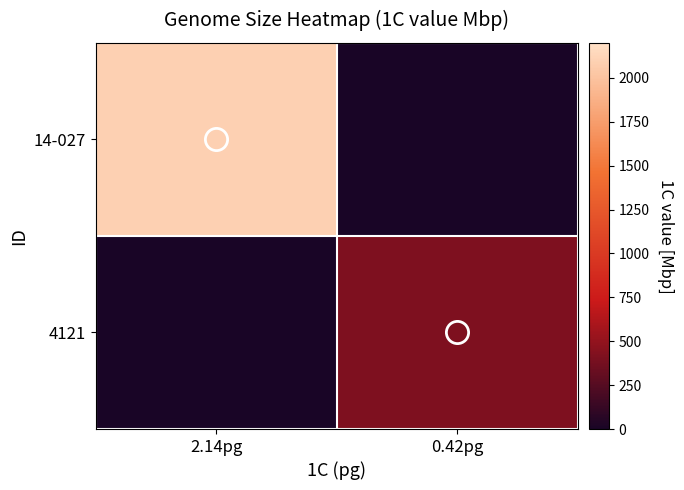

What is the total value across all series at 0.42pg?

414.7